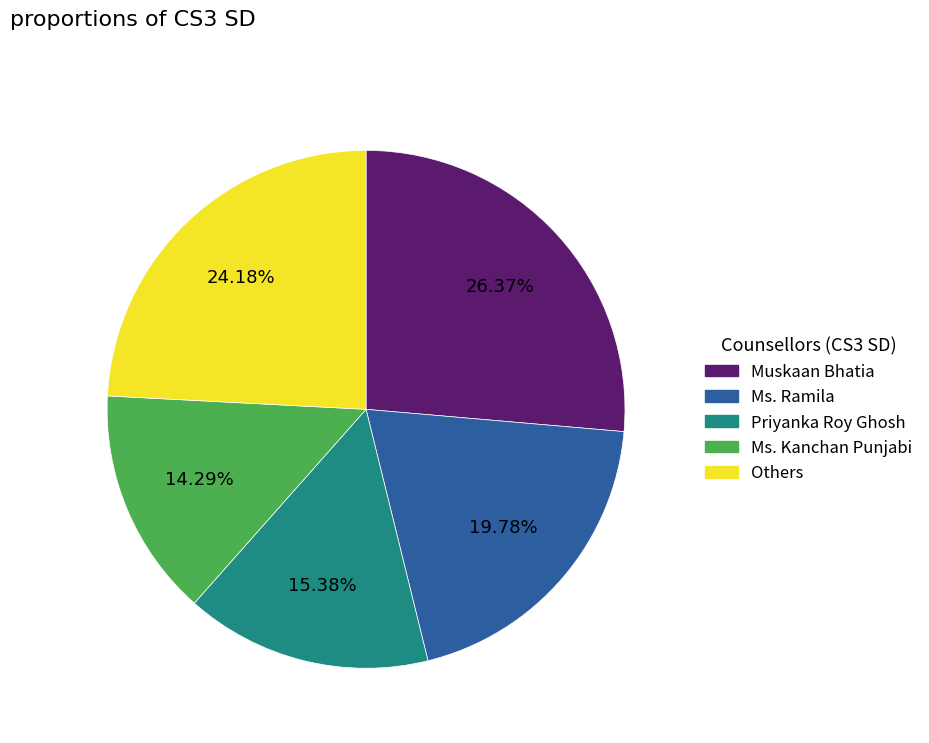

Is there any slice that represents more than half of the pie?

No